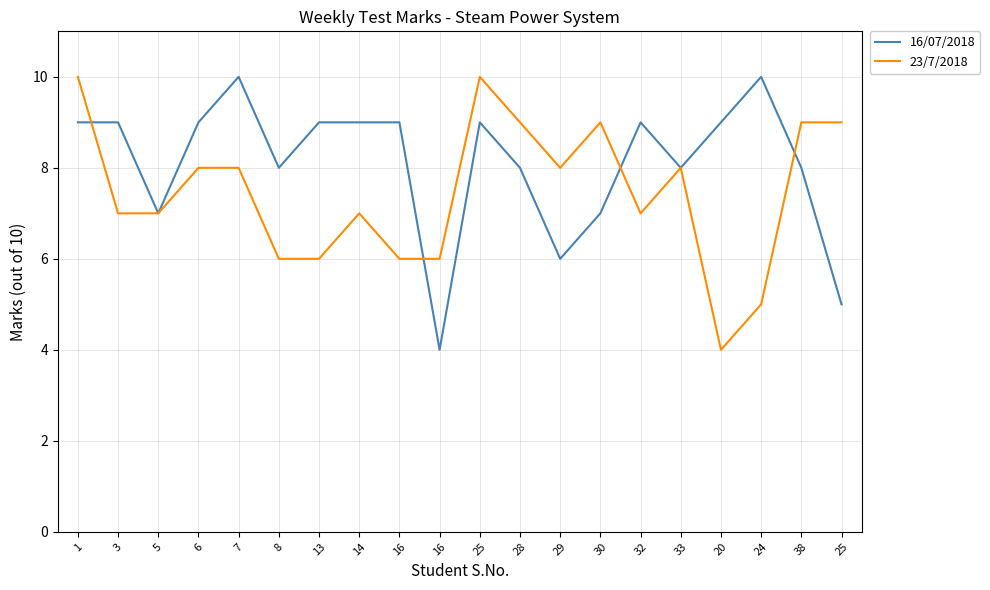

What are all the series names shown in the legend?

16/07/2018, 23/7/2018